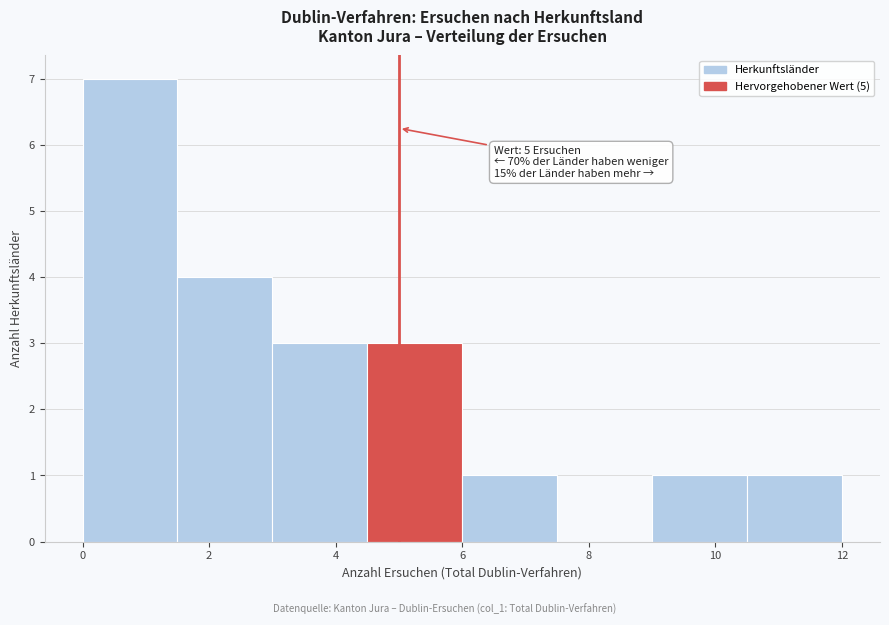

Over which range of the x-axis is the bar tallest?

0.0 to 1.5